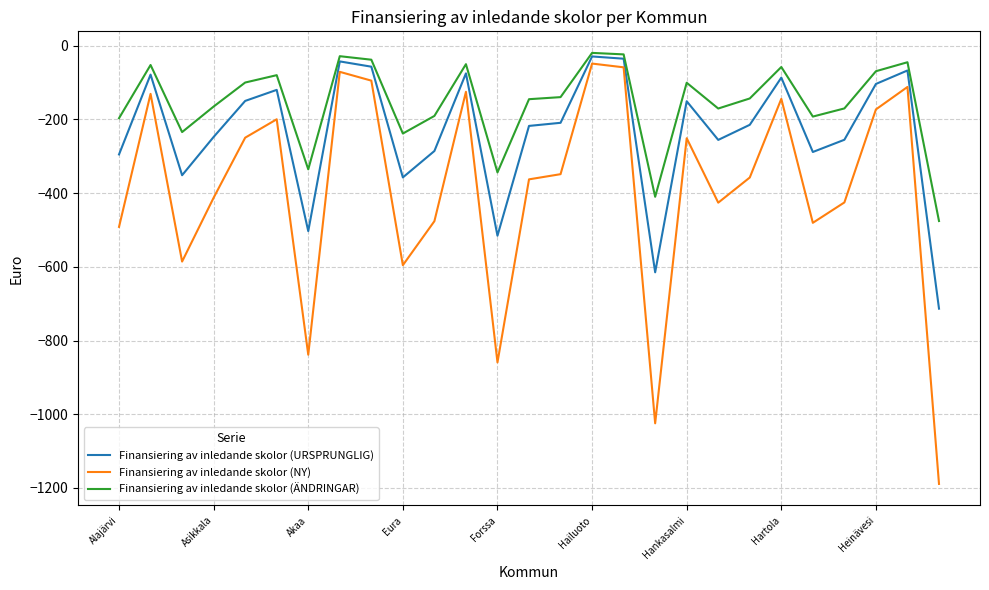

Which series has the largest total across all categories?

Finansiering av inledande skolor (ÄNDRINGAR)